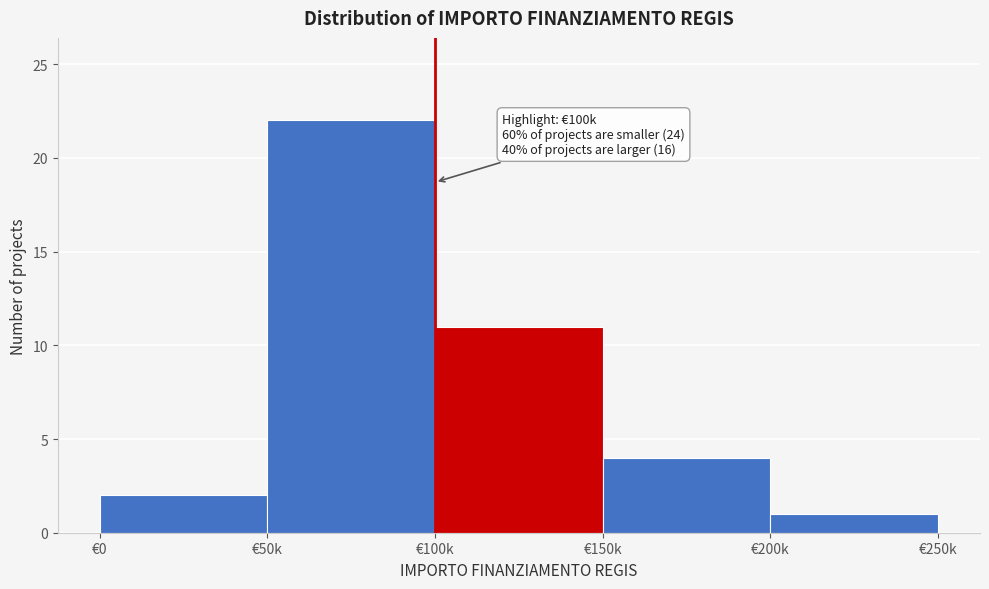

Reading right to left, transcribe all the data shown in this chart.

€200k=1	€150k=4	€100k=11	€50k=22	€0=2